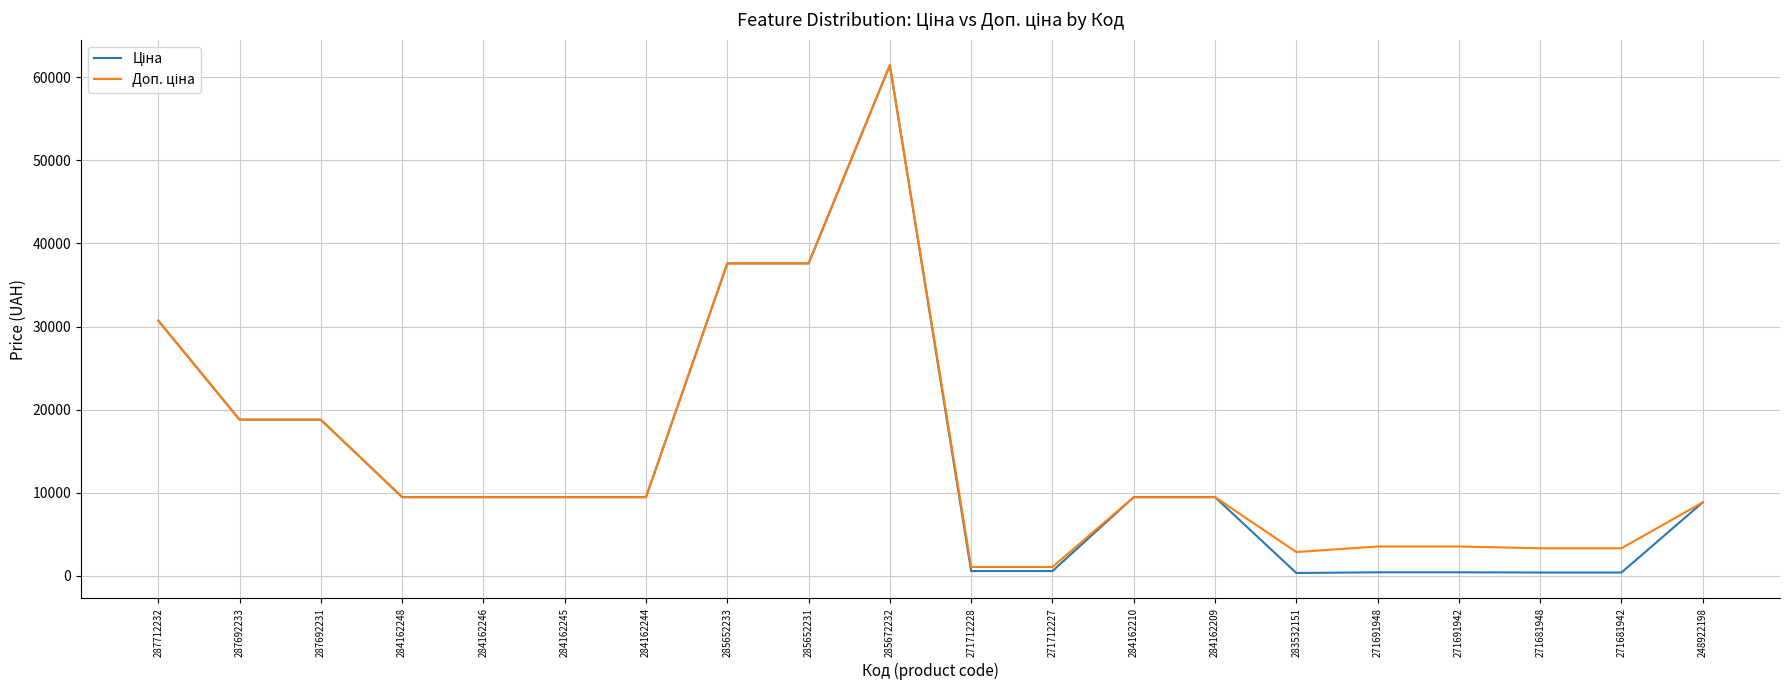

What is the maximum value shown in the chart?

61434.3